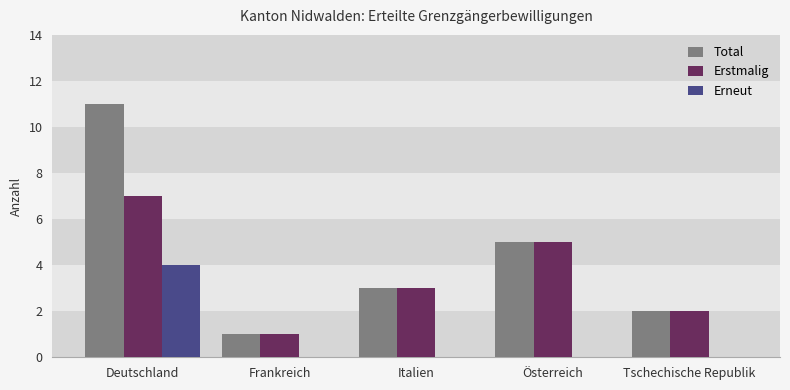

What is the spread (max minus min) of values at Deutschland?

7